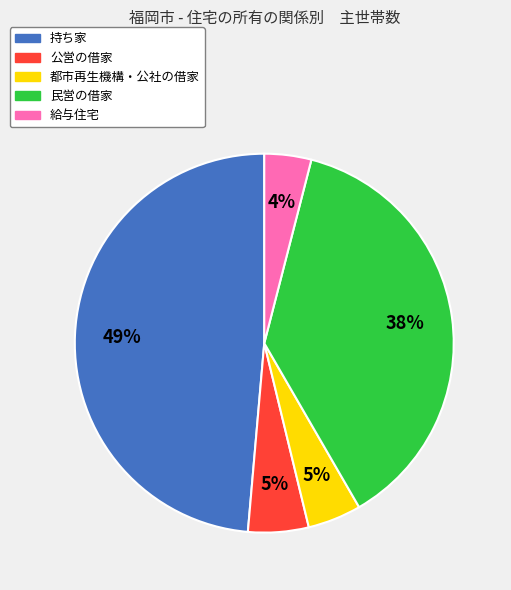

To the nearest percent, what portion does 持ち家 represent?

49%